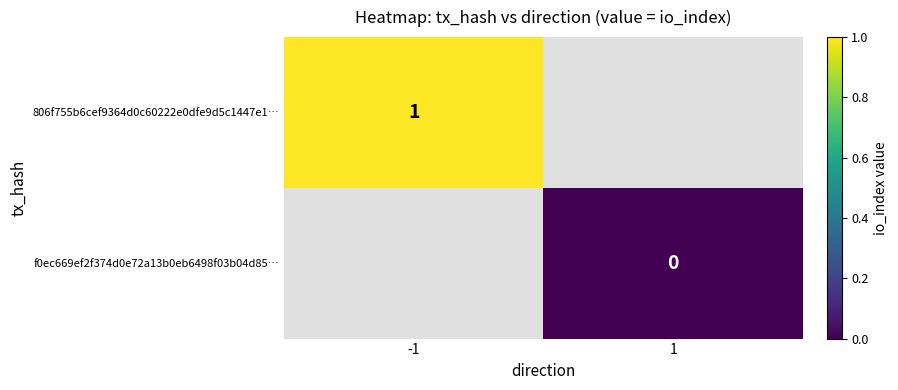

Is it true that 806f755b6cef9364d0c60222e0dfe9d5c1447e1… equals 1 at -1?

True